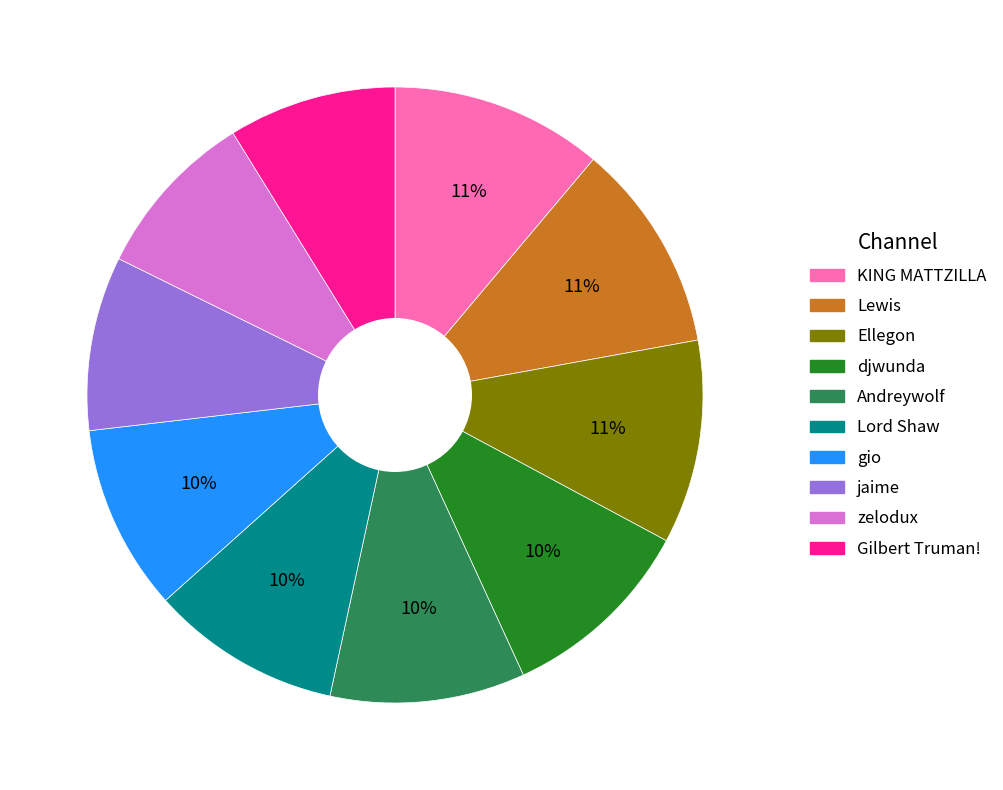

Does zelodux account for over 50% of the chart?

No